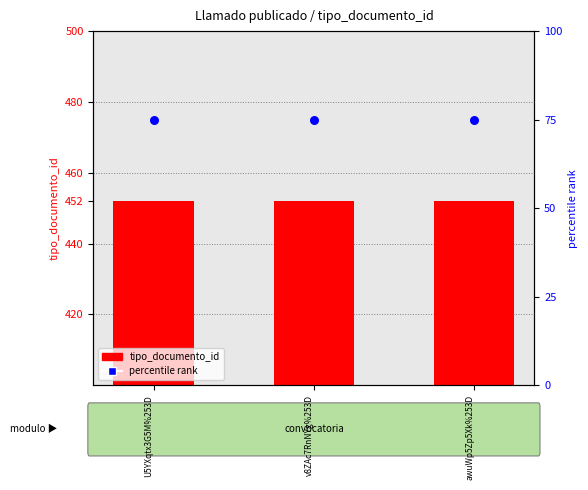

At which category is the sum across all series the highest?

U5YXqtx3G5M%253D